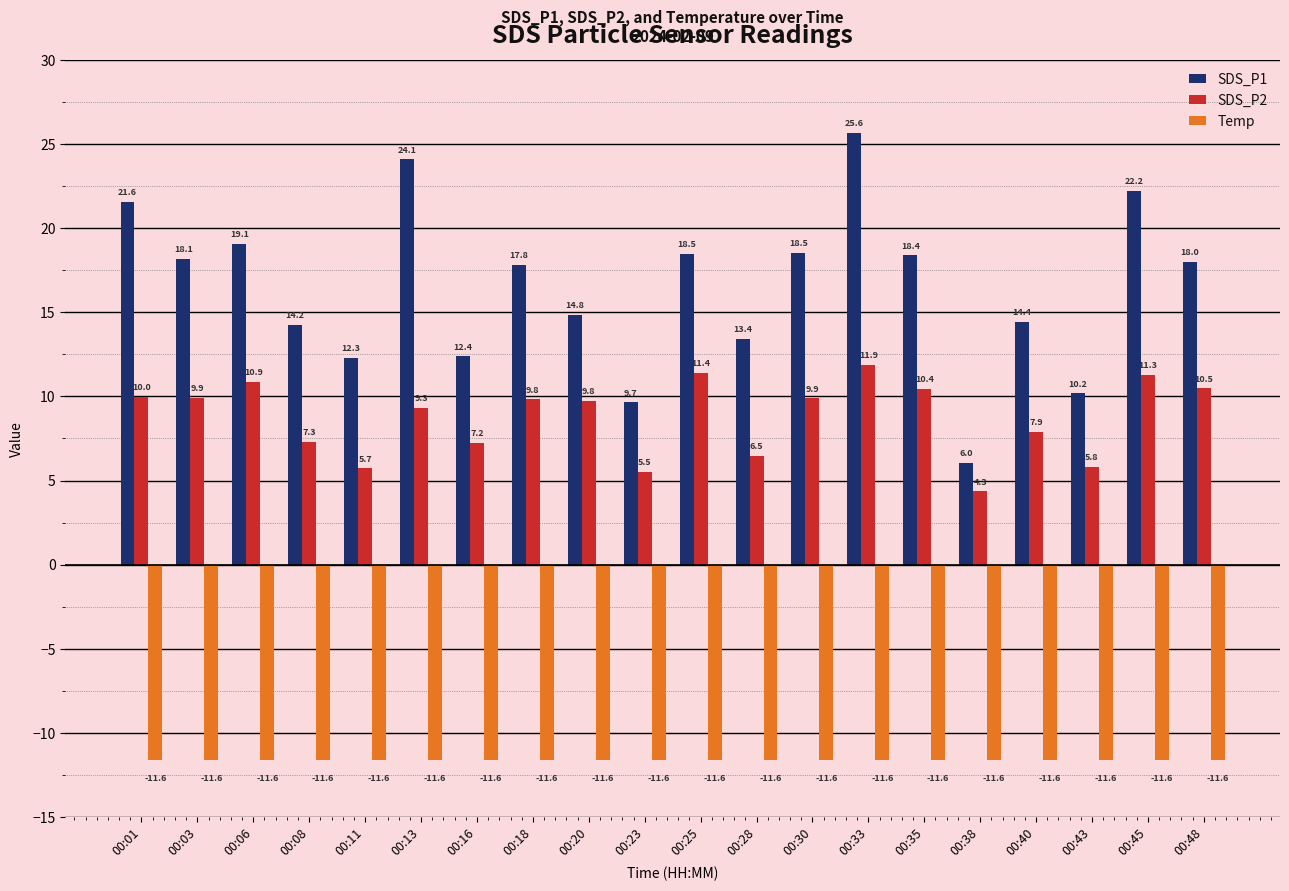

At which category is the sum across all series the highest?

00:33